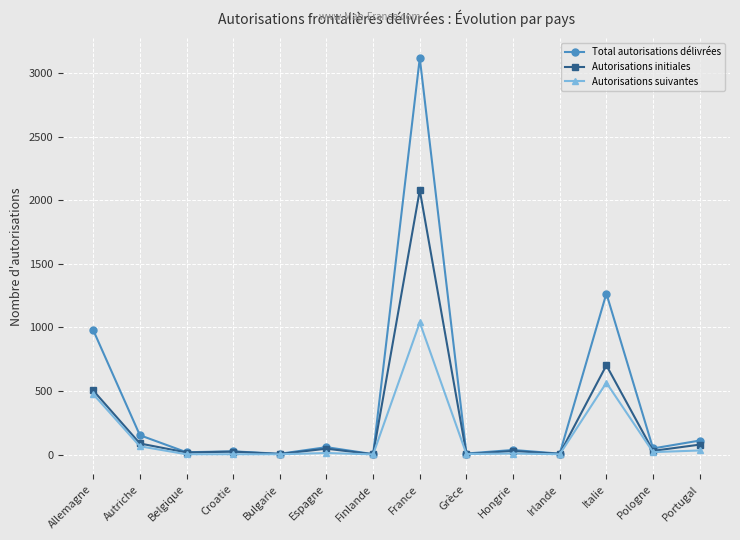

Does the chart have visible grid lines?

Yes